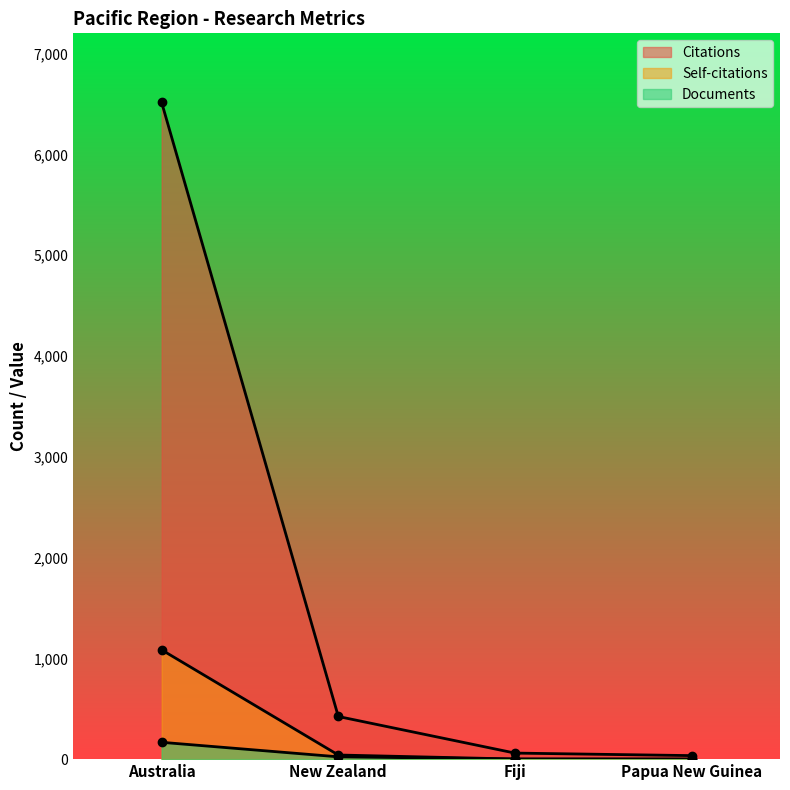

True or false: Citations and Self-citations intersect in this chart.

False